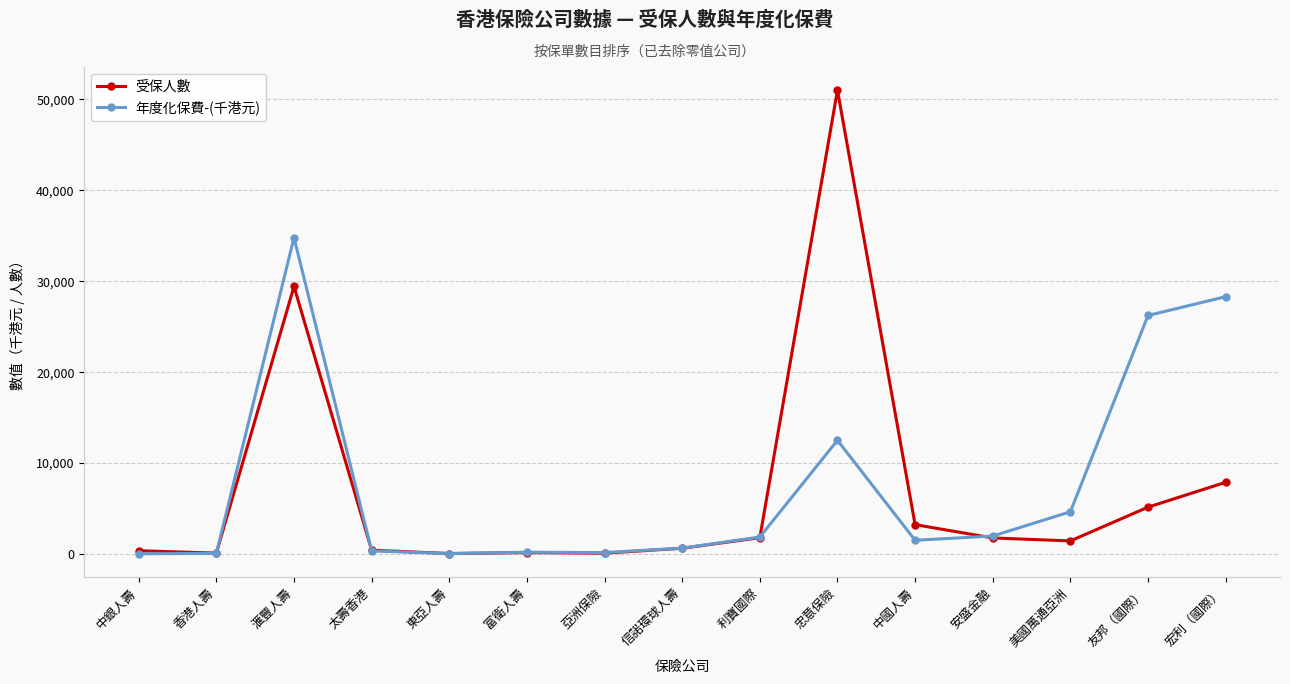

What is the spread (max minus min) of values at 友邦（國際）?

21076